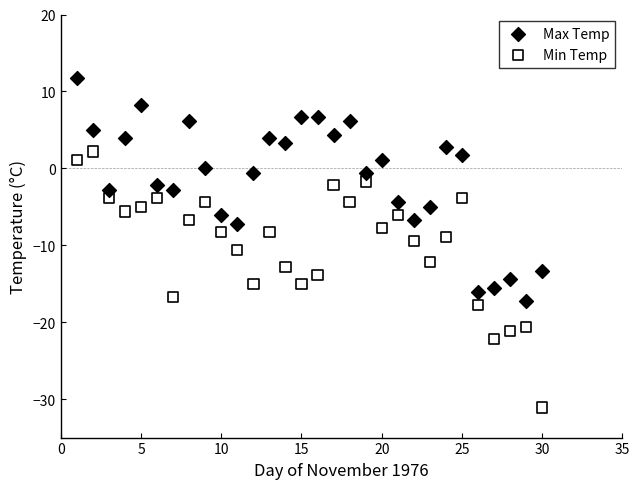

Which series has the widest spread of Y values?

Min Temp